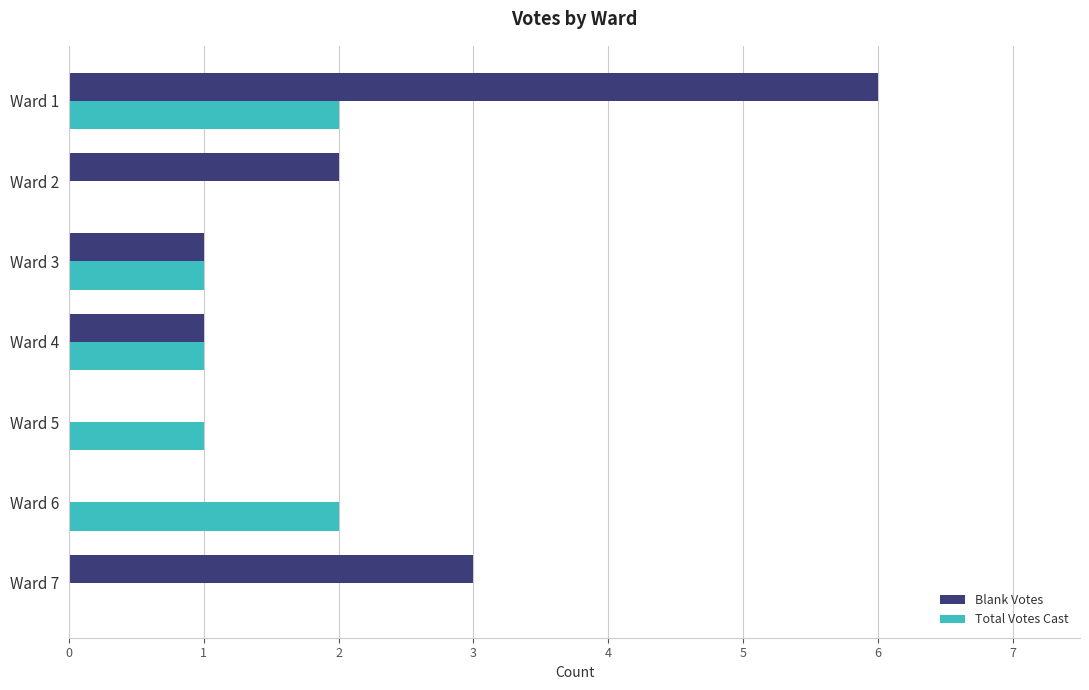

What is the maximum value for Blank Votes?

6